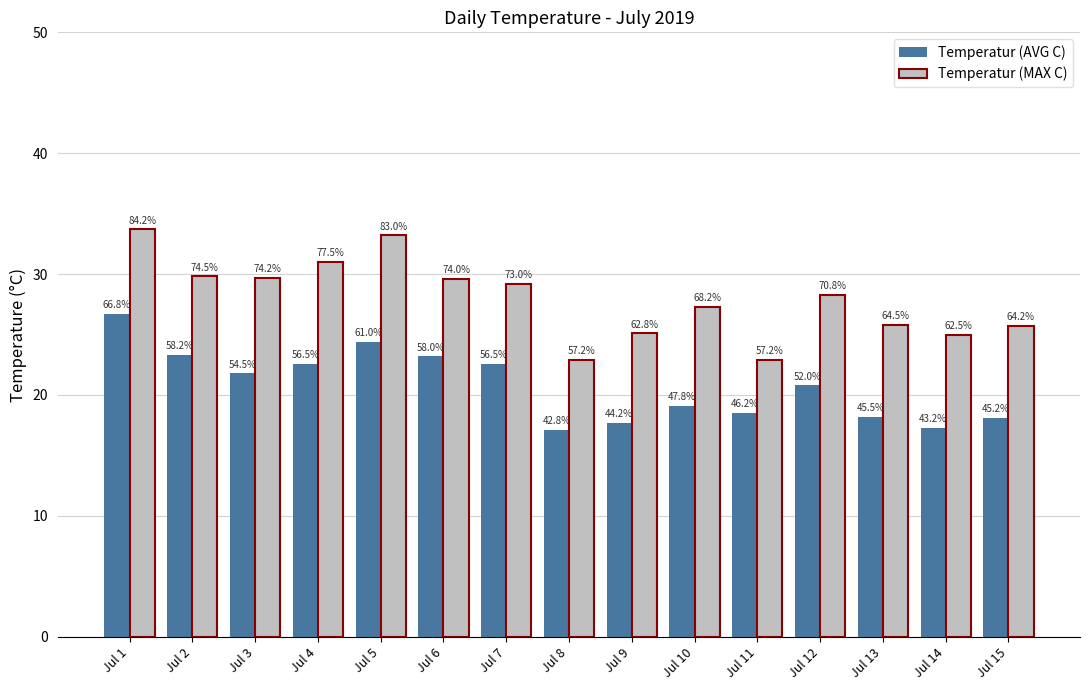

Which series has the widest spread of values?

Temperatur (MAX C)